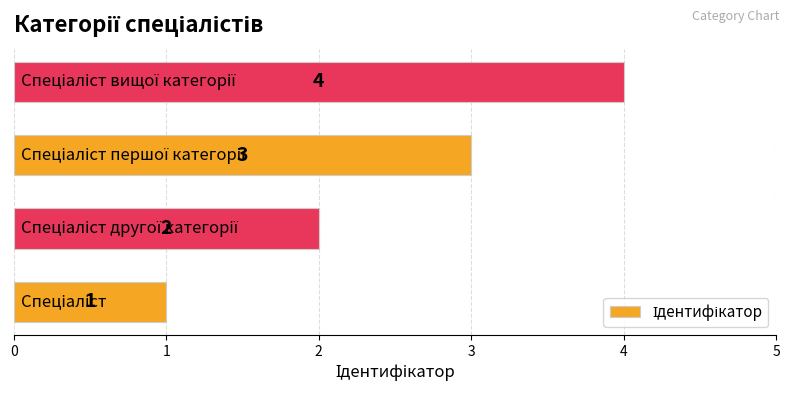

Does the chart contain any negative values?

No